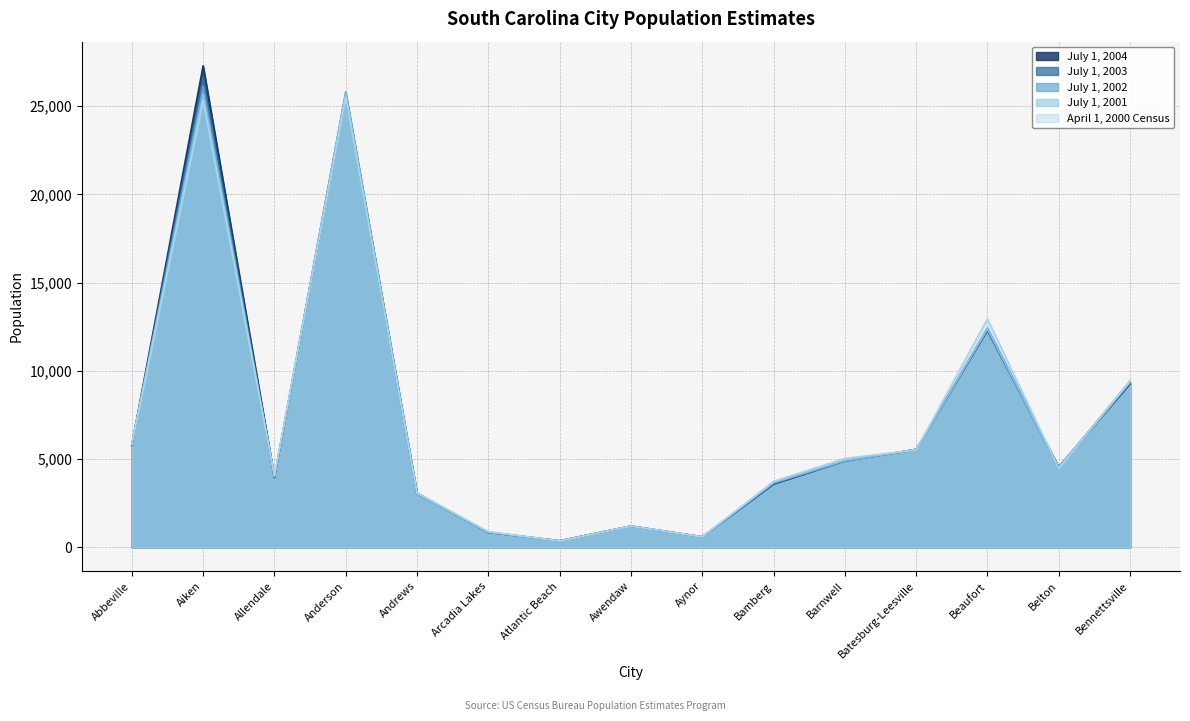

True or false: April 1, 2000 Census has a value of 14287 at Bennettsville.

False